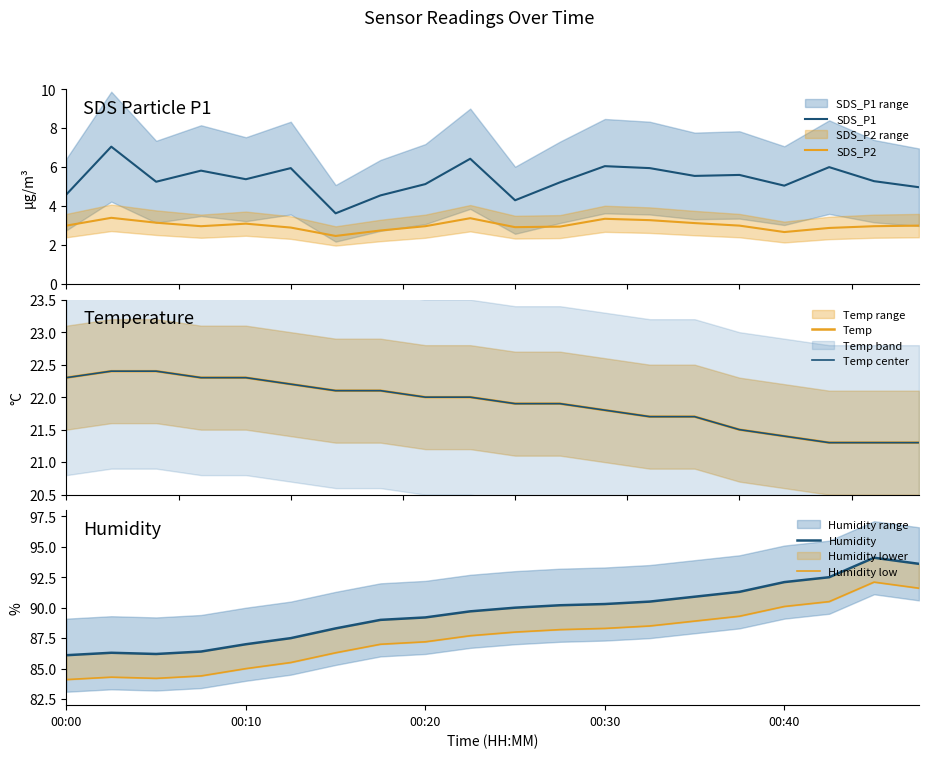

True or false: Humidity has more than 1 interior local peaks.

True